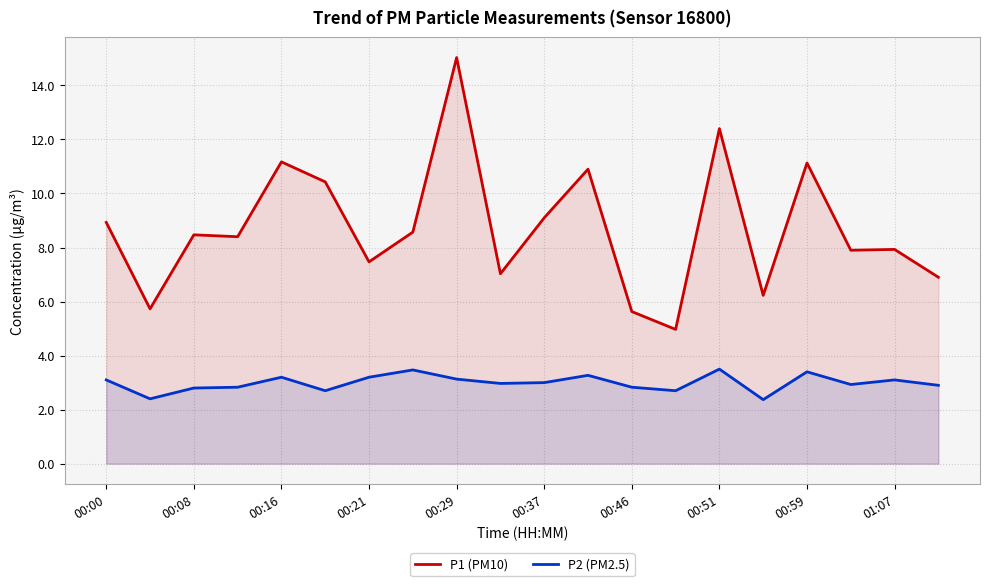

The P1 (PM10) series shows 4.3 at 00:51. True or false?

False